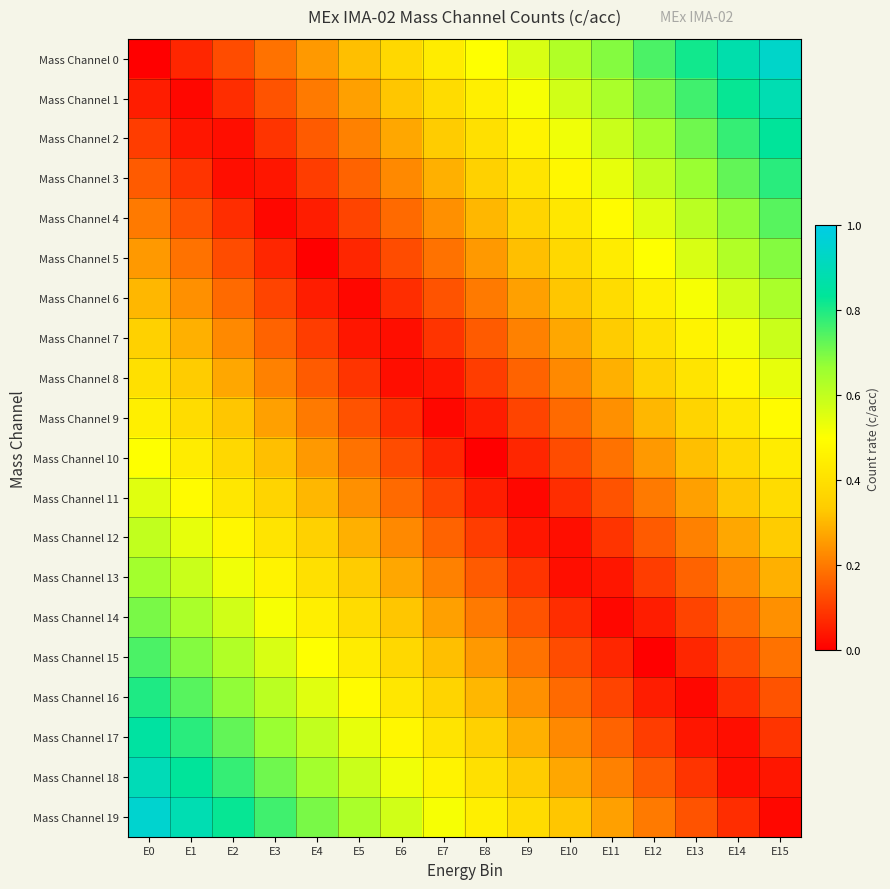

What is the total value across all series at E11?

5.9